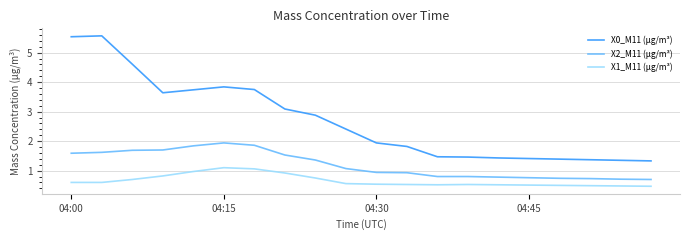

What is the greatest value displayed?

5.6